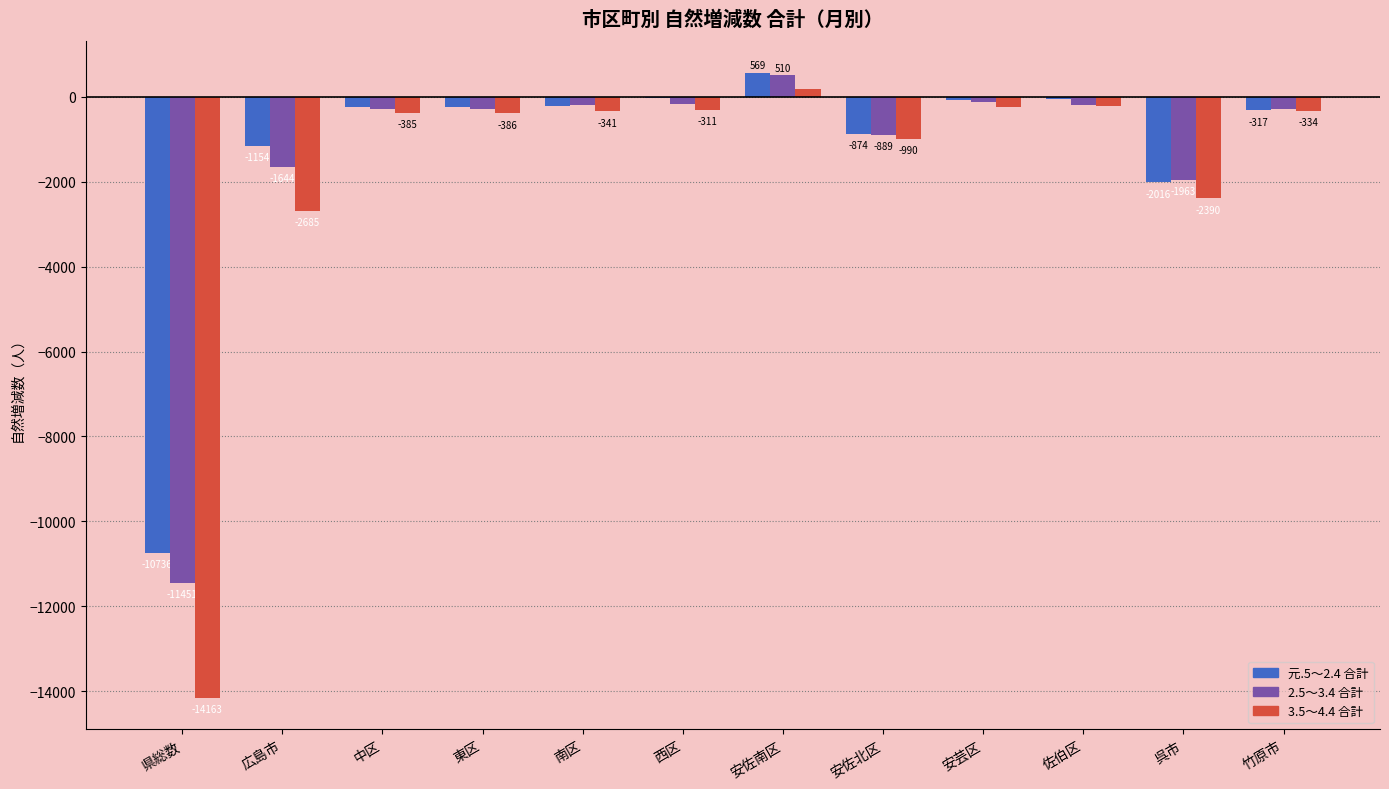

What is the sum of the 2.5～3.4 合計 values at 広島市 and 安佐北区?

-2533